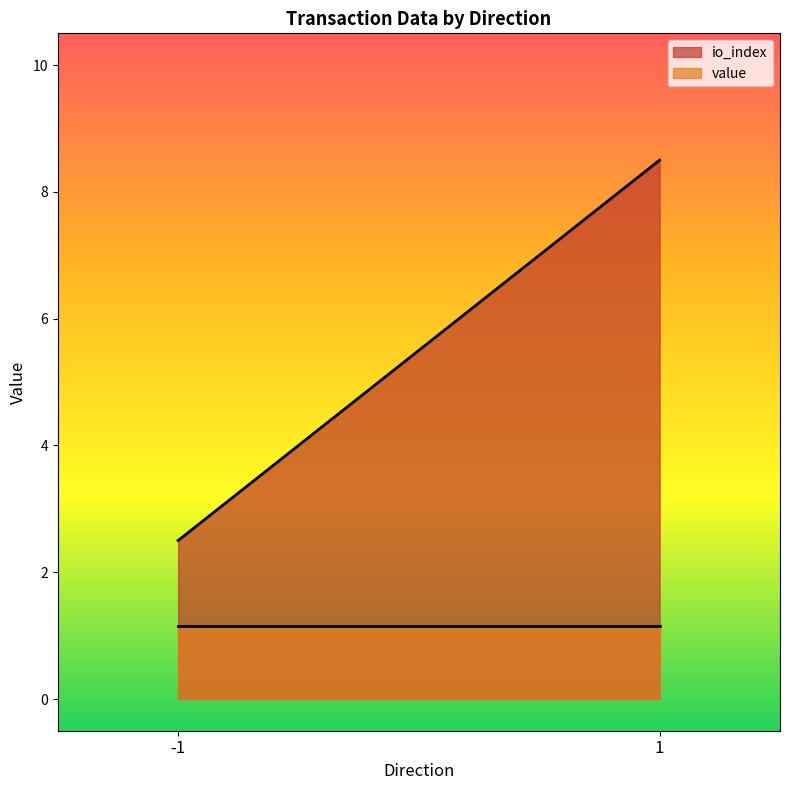

List the series in order of their overall mean, highest first.

io_index, value